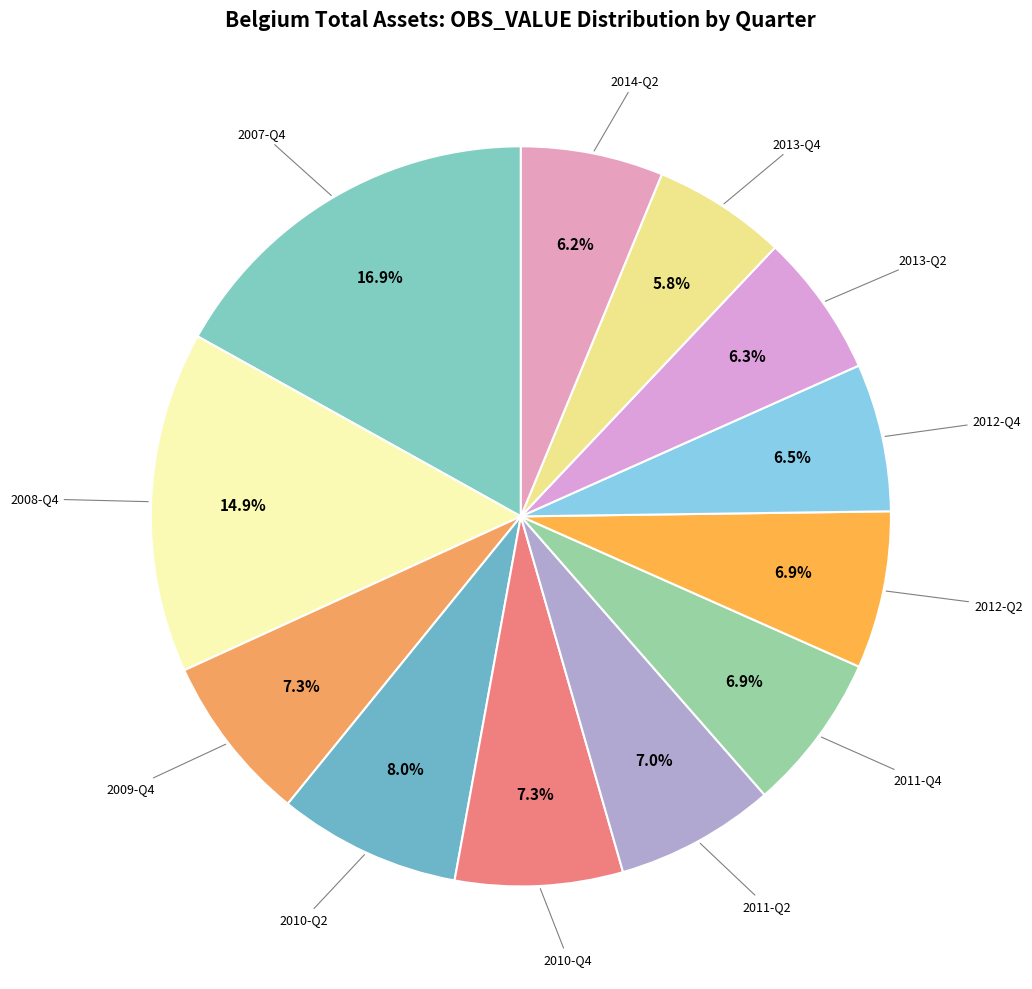

Rank the categories by value from lowest to highest.

2013-Q4, 2014-Q2, 2013-Q2, 2012-Q4, 2012-Q2, 2011-Q4, 2011-Q2, 2010-Q4, 2009-Q4, 2010-Q2, 2008-Q4, 2007-Q4